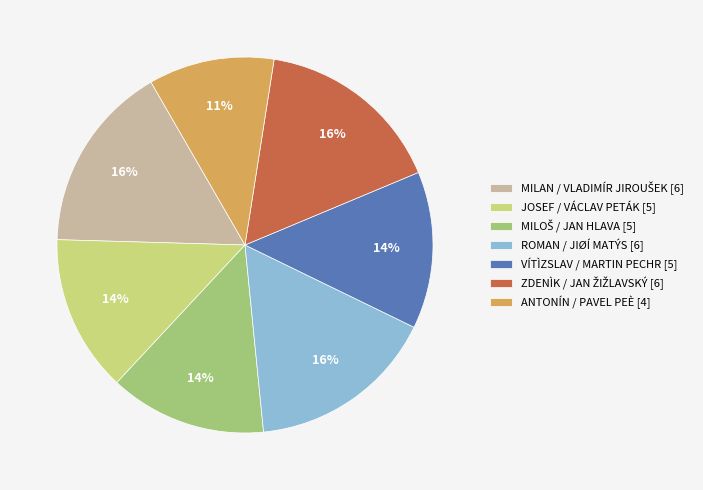

How many segments does this pie chart have?

7